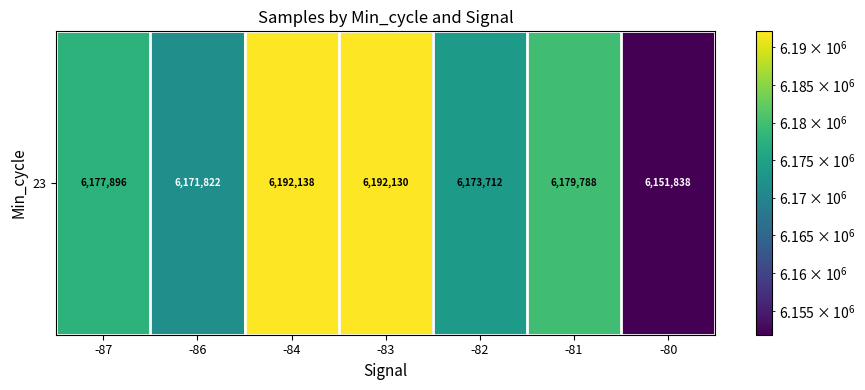

What is the sum of the values at -80 and -82?

12325550